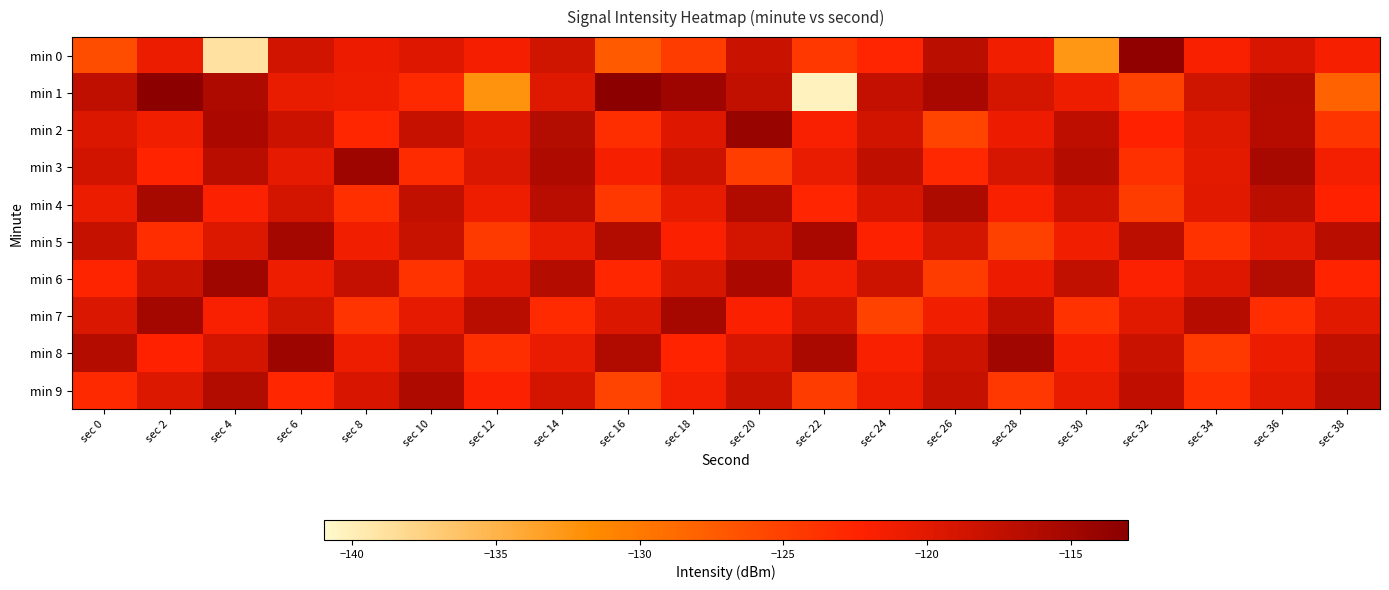

What is the minimum value shown in the chart?

-140.2